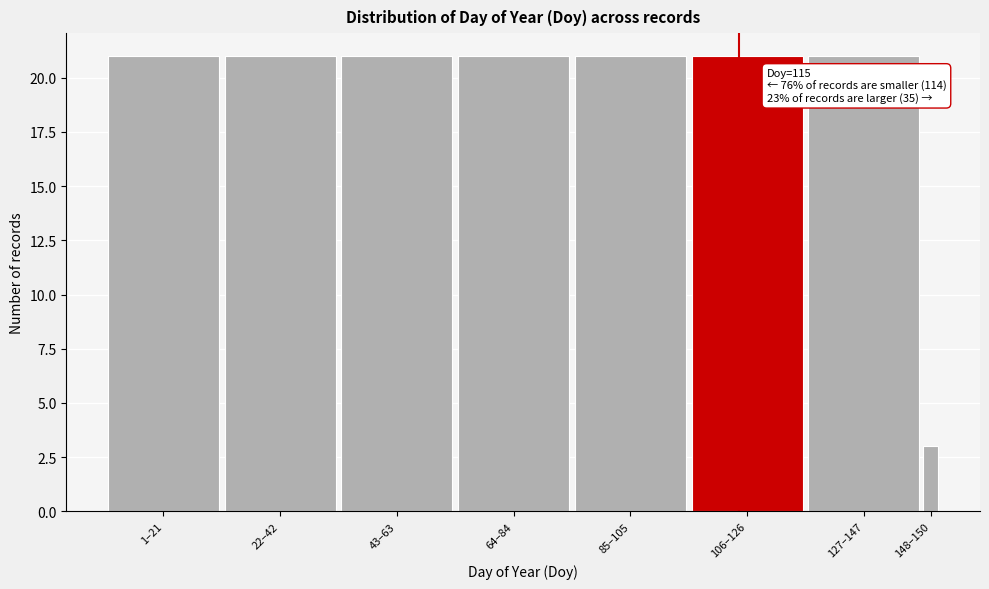

Reading right to left, transcribe all the data shown in this chart.

3	21	21	21	21	21	21	21